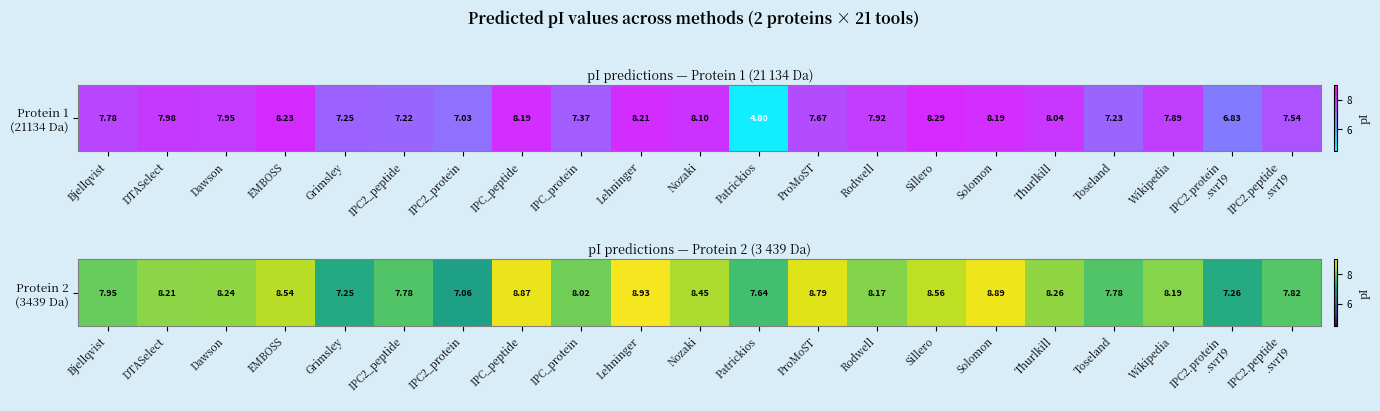

Which has a higher value, Dawson or DTASelect?

Dawson